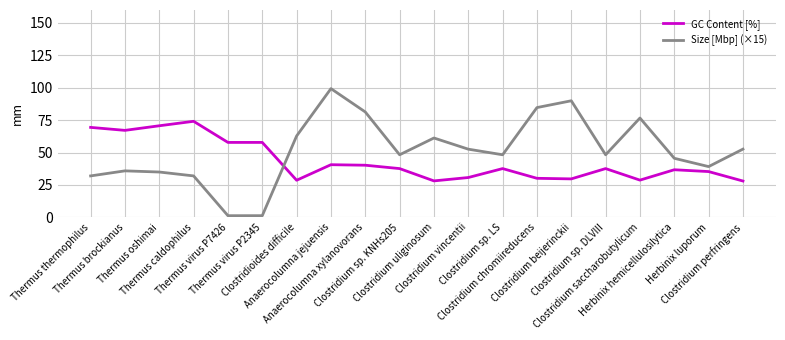

Which series has the largest range (max minus min)?

Size [Mbp] (×15)